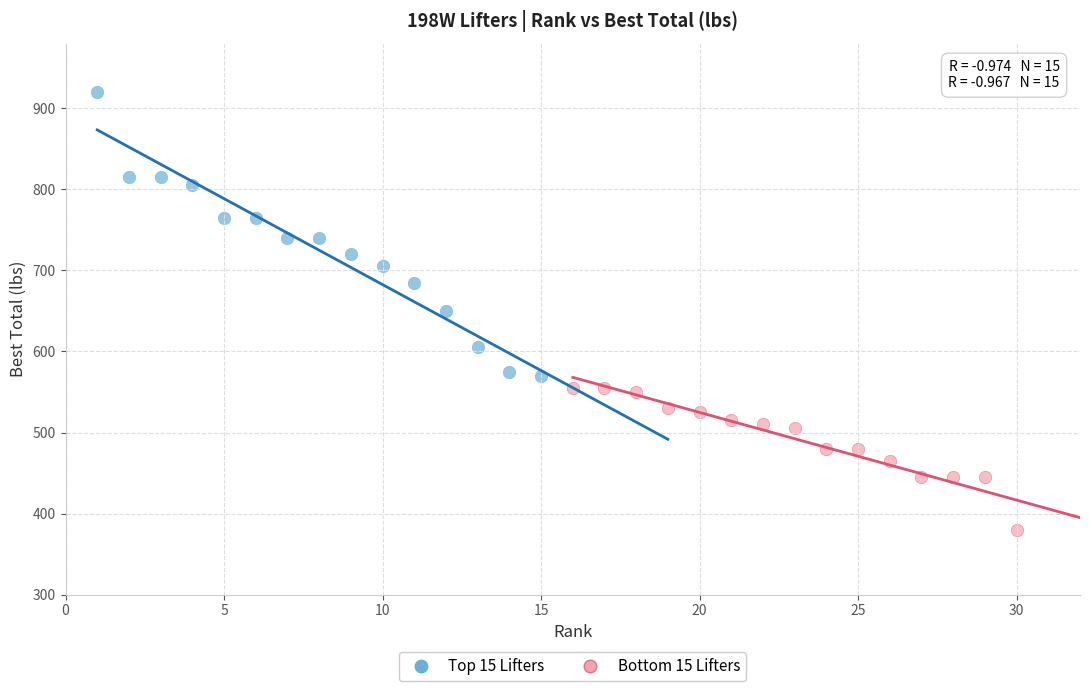

Which series has the widest spread of Y values?

Top 15 Lifters